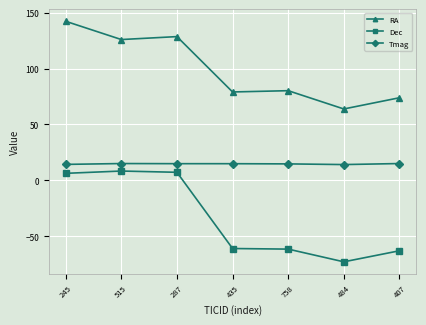

What is the difference between the maximum and minimum values in the Tmag series?

0.9